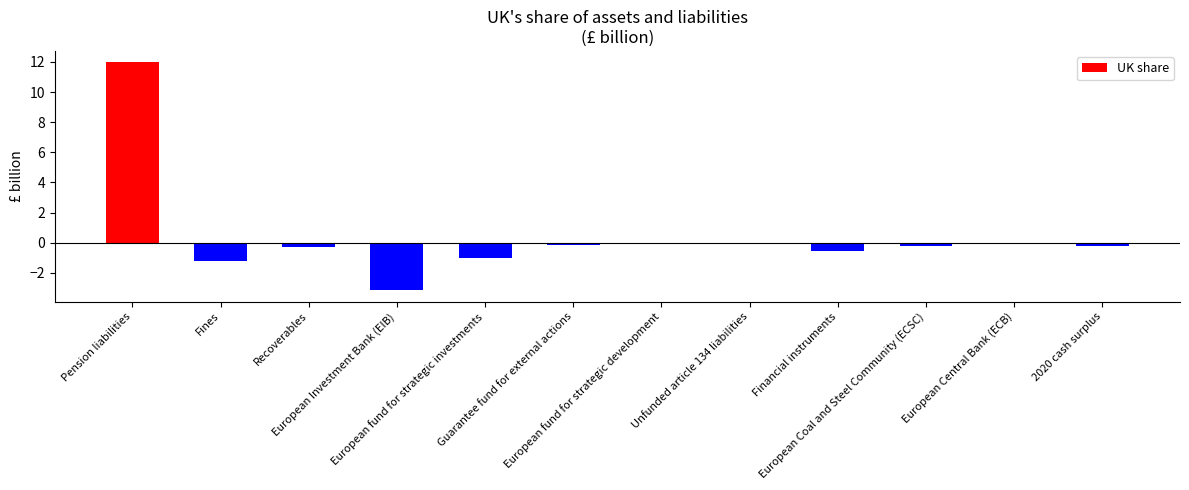

What is the sum of all values?

5.1